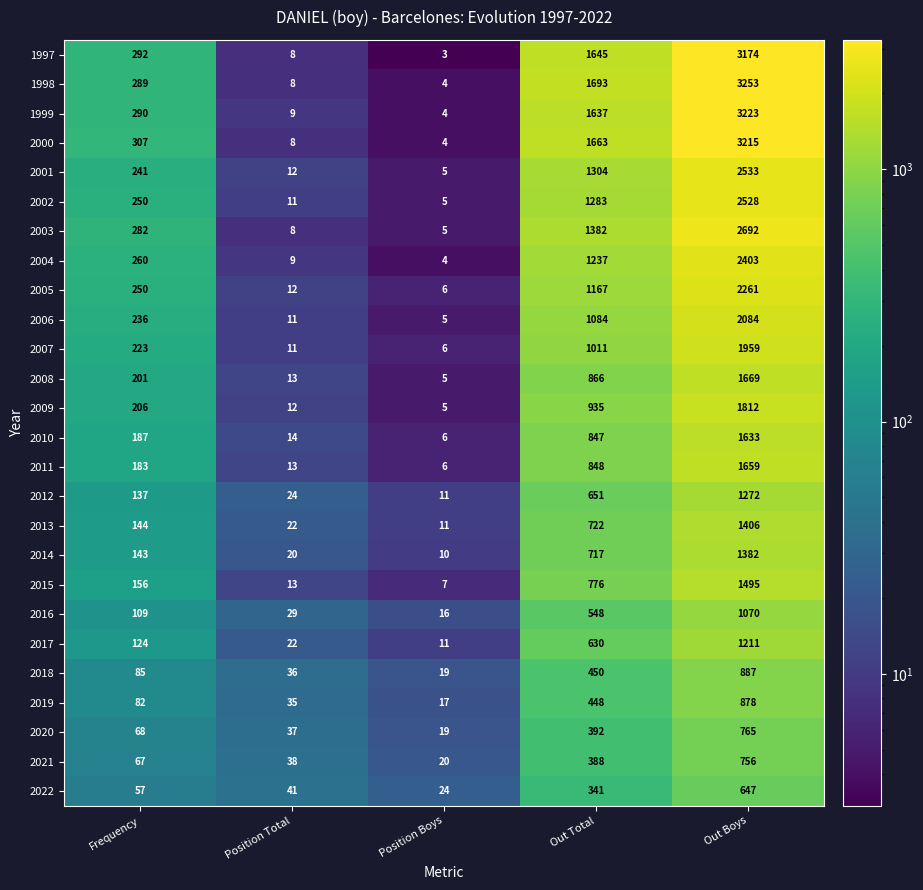

At which category is the sum across all series the highest?

Out Boys